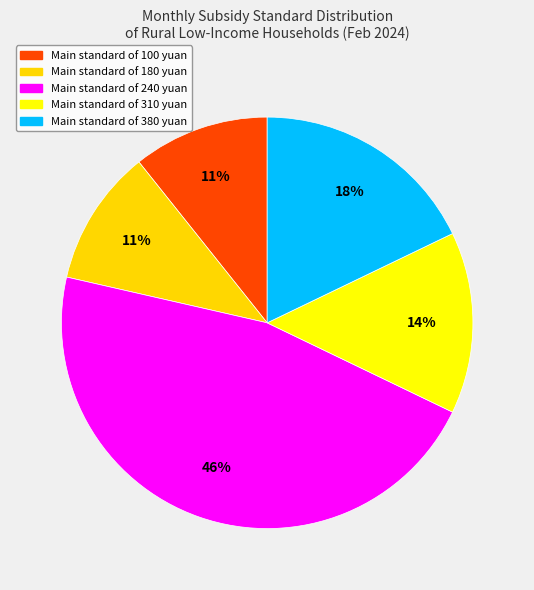

Between Main standard of 100 yuan and Main standard of 310 yuan, which is larger?

Main standard of 310 yuan